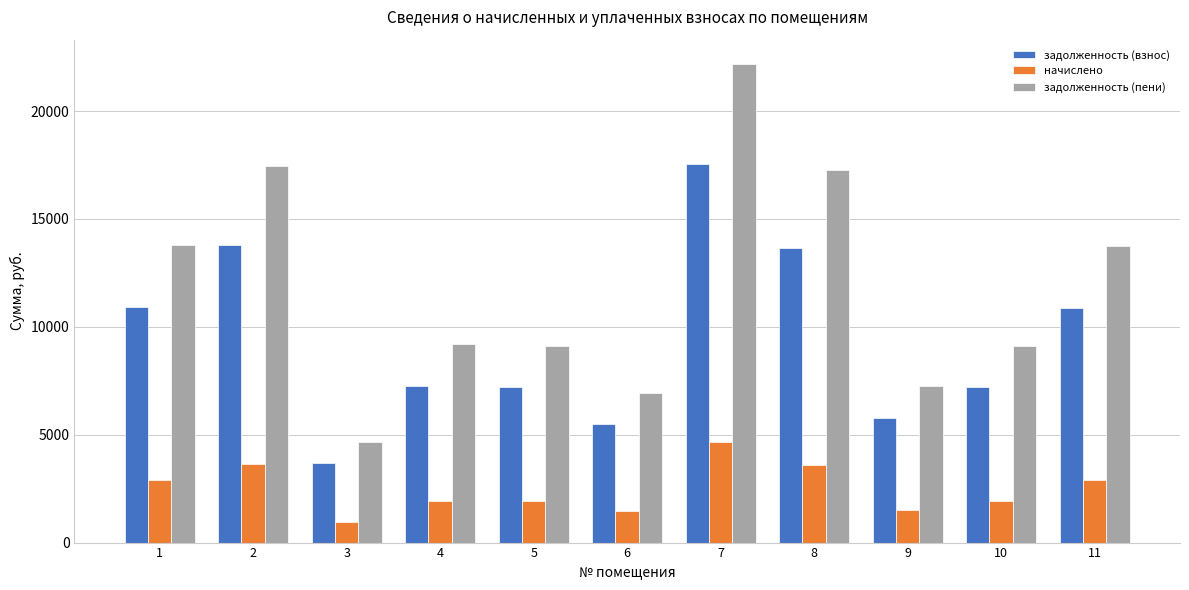

At 1, list the series in order from largest to smallest.

задолженность (пени), задолженность (взнос), начислено